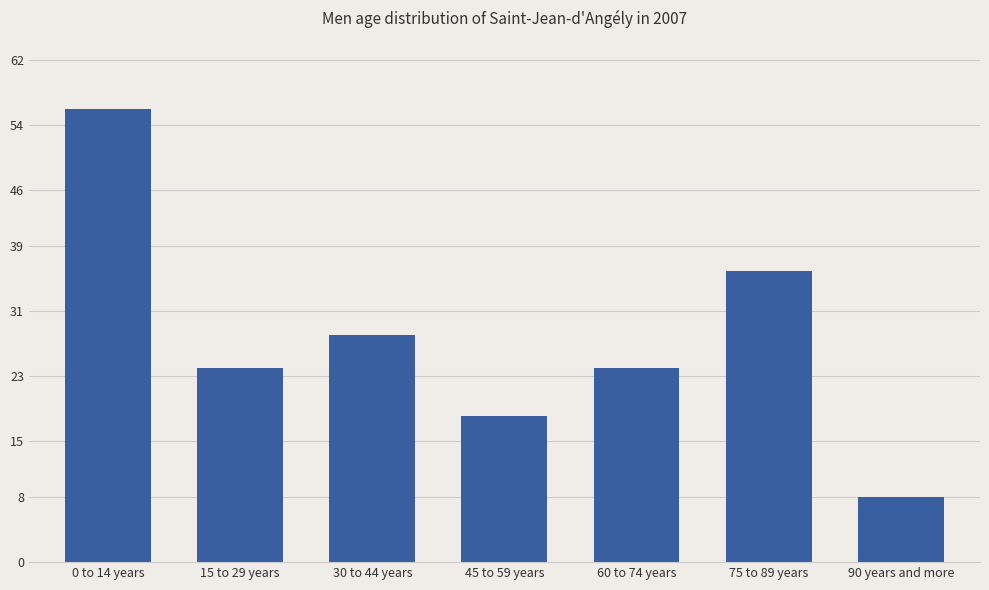

Is it true that the value at 30 to 44 years is 28?

True